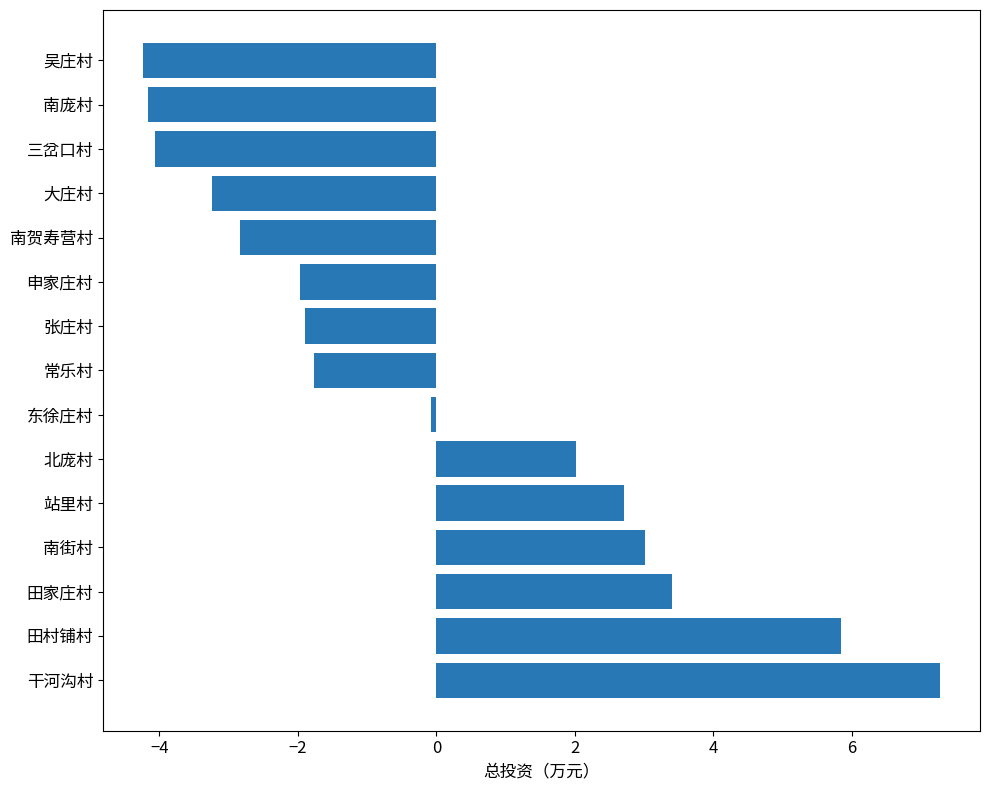

The value at 吴庄村 is -6.7. True or false?

False